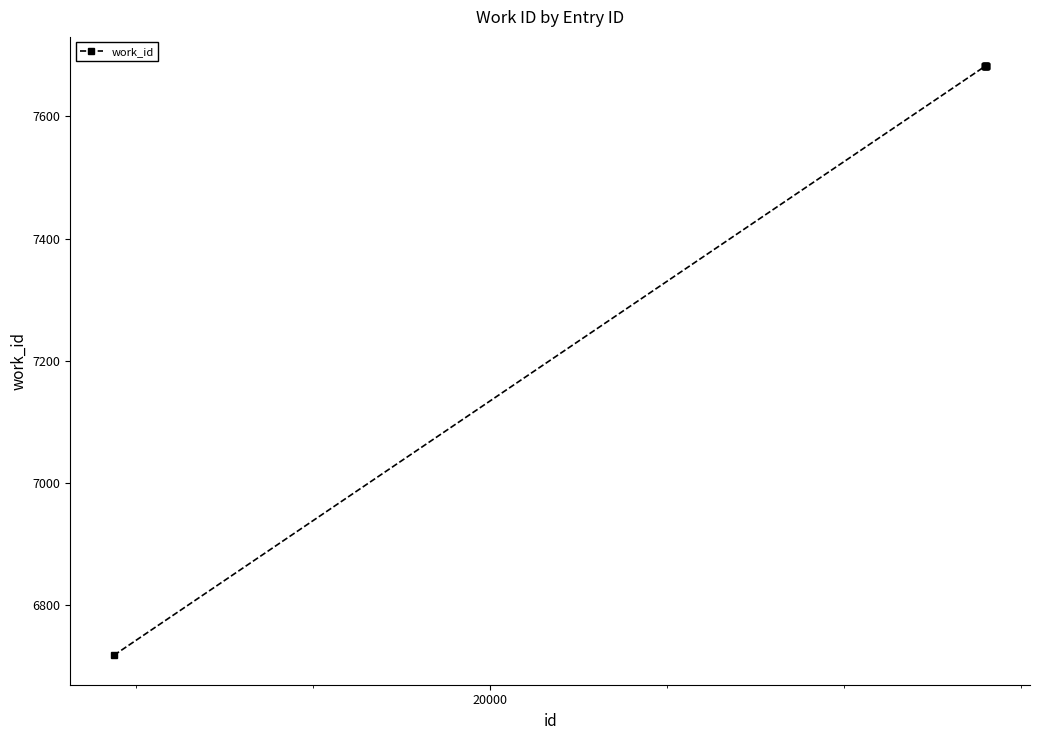

What is the value of the 3rd point from the left?

7682